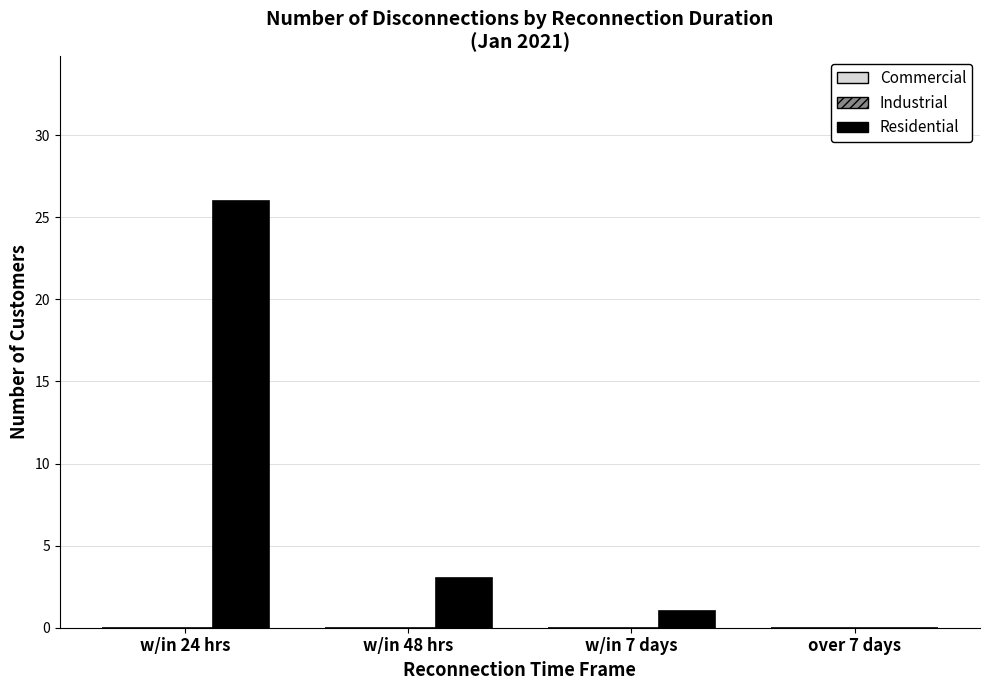

Where is the data nearest to the value 13?

w/in 48 hrs